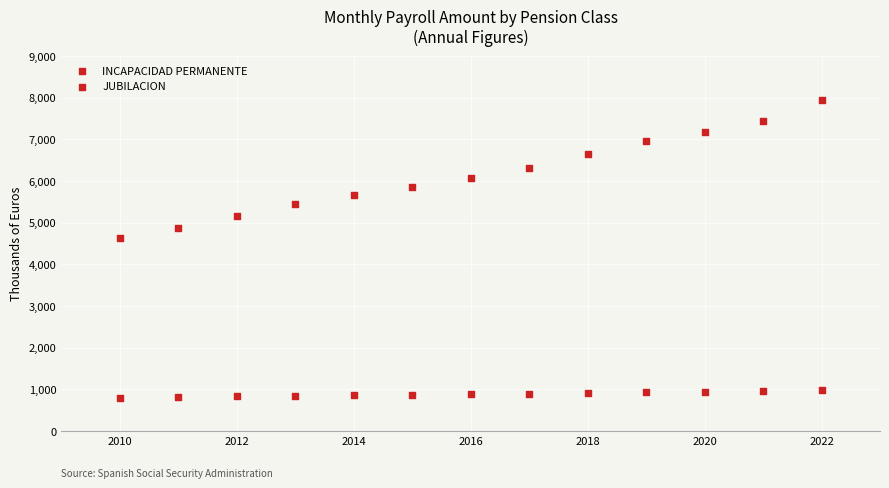

How many data points are displayed?

26